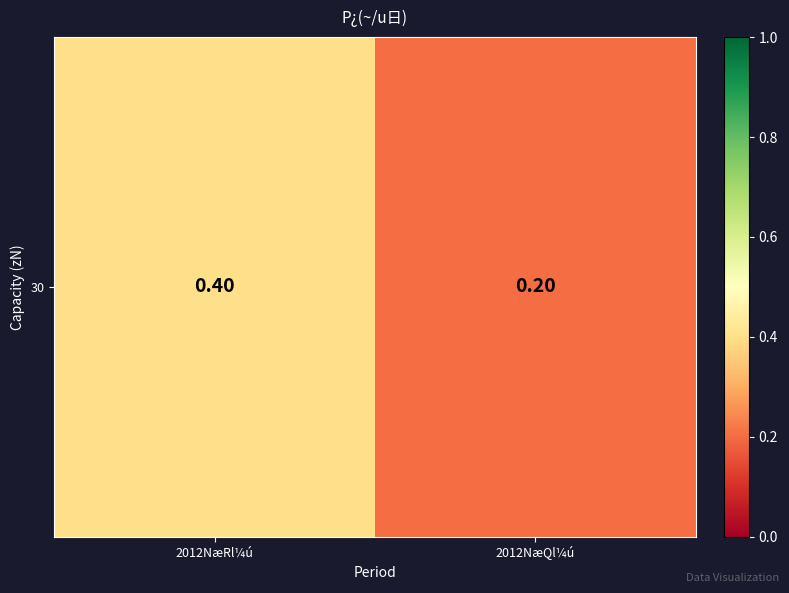

What is the smallest value displayed?

0.2